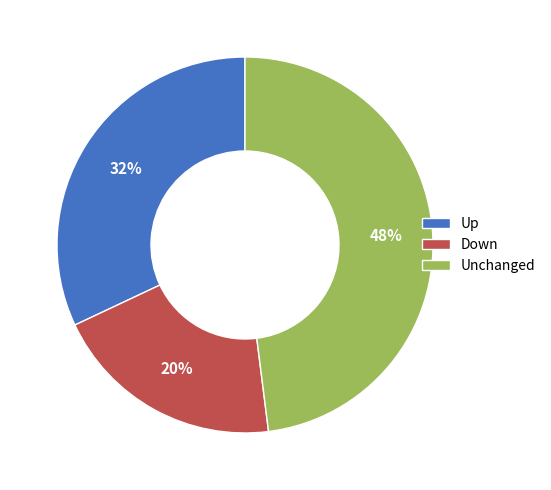

To the nearest percent, what is the average slice percentage?

33%